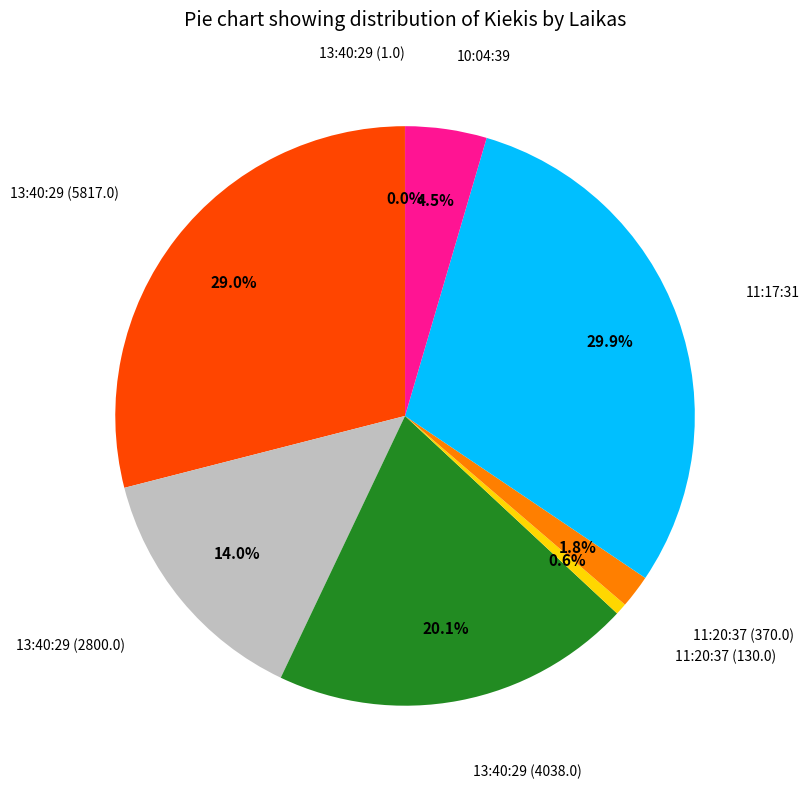

Does any single category account for the majority?

No